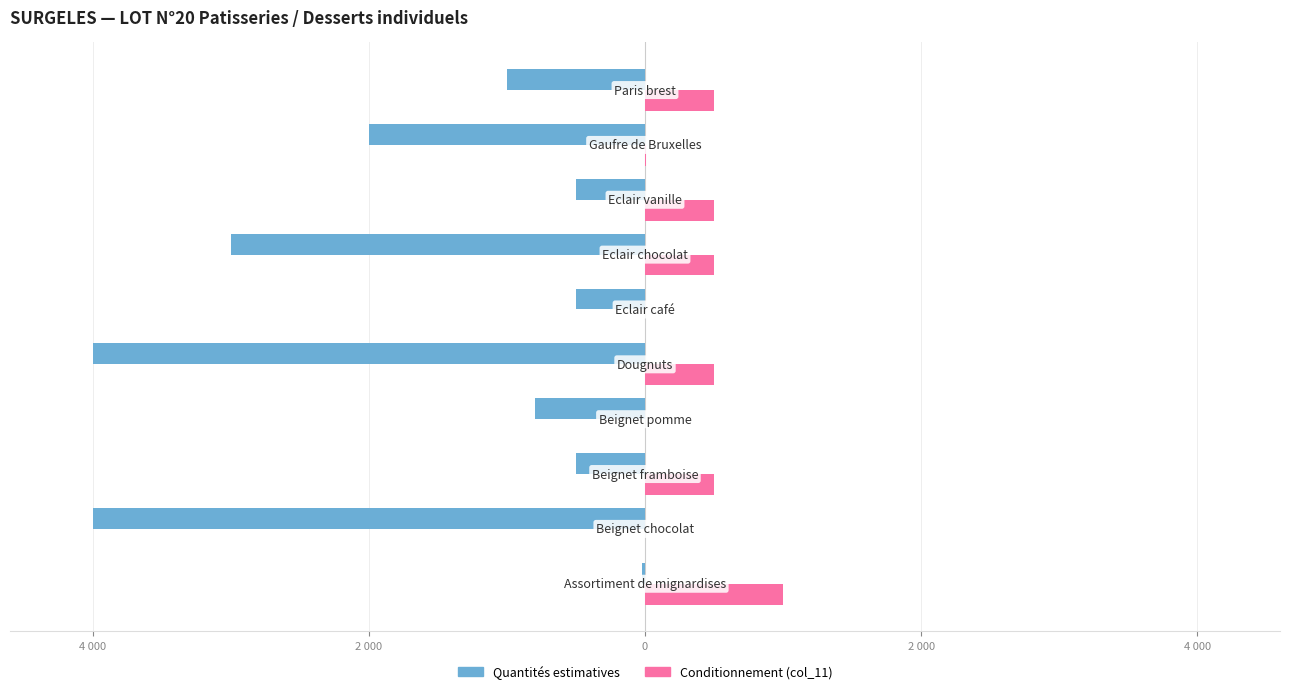

What is the average value of the Quantités estimatives series?

-1632